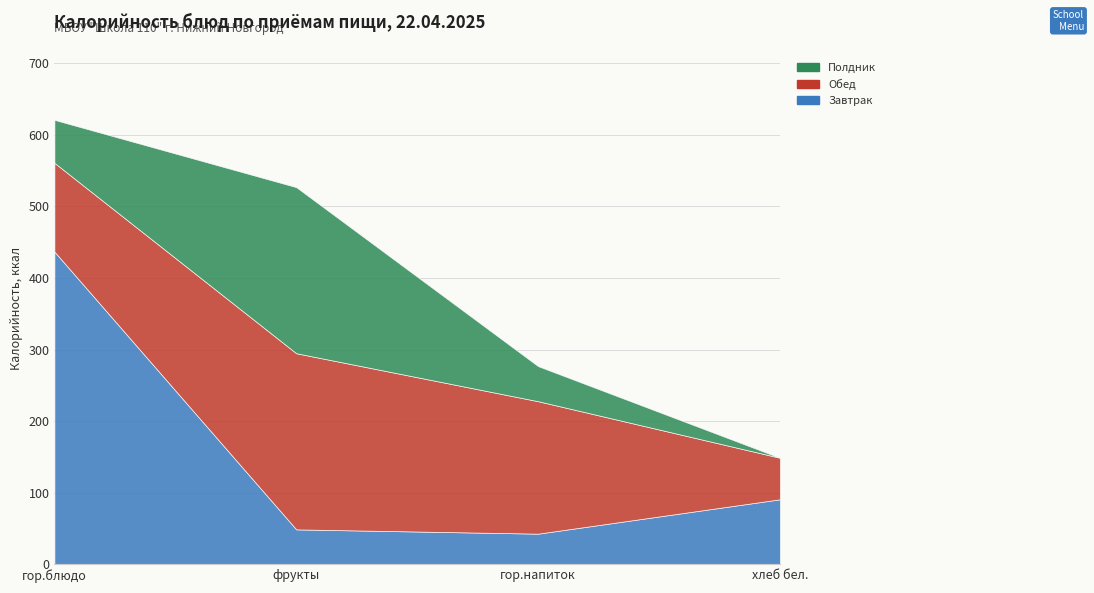

What is the total value across all series at хлеб бел.?

149